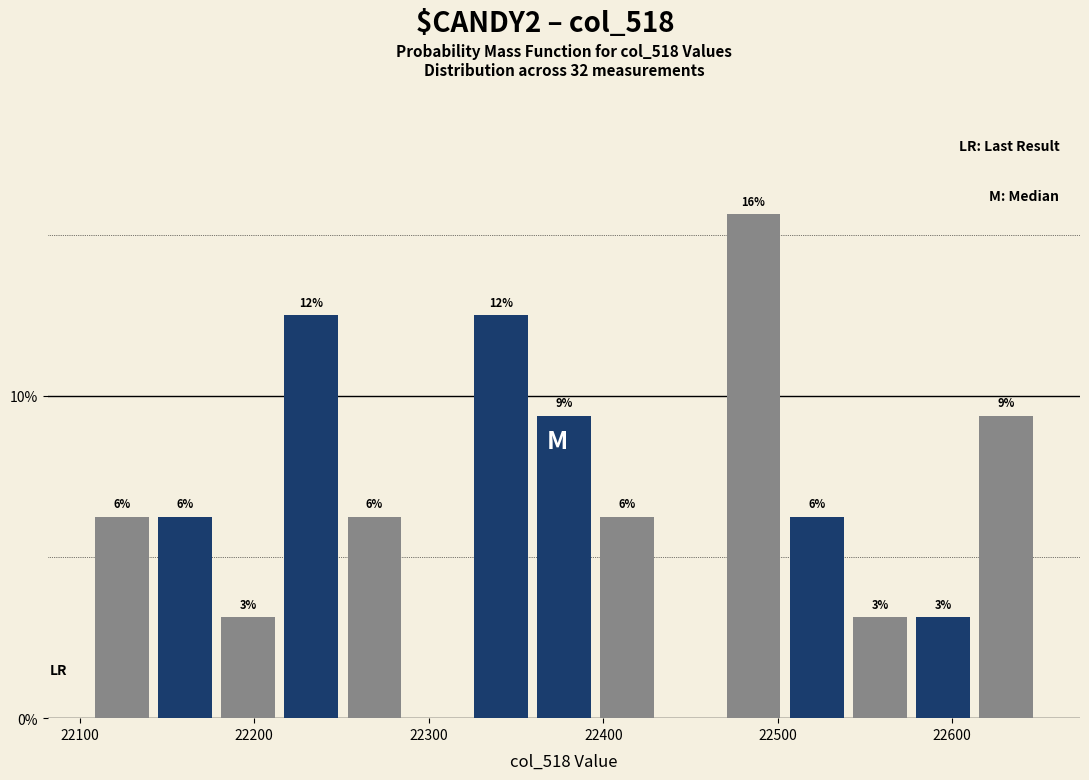

Around what value on the x-axis is the tallest bar? Give the approximate position of its centre, as read against the axis.

22490